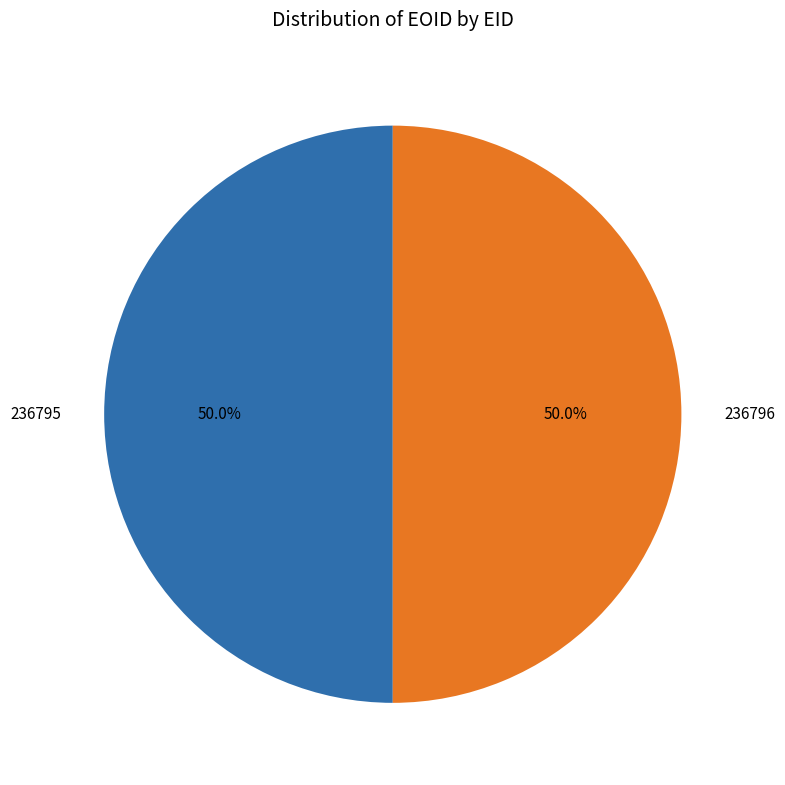

To the nearest percent, what is the combined percentage of 236795 and 236796?

100%